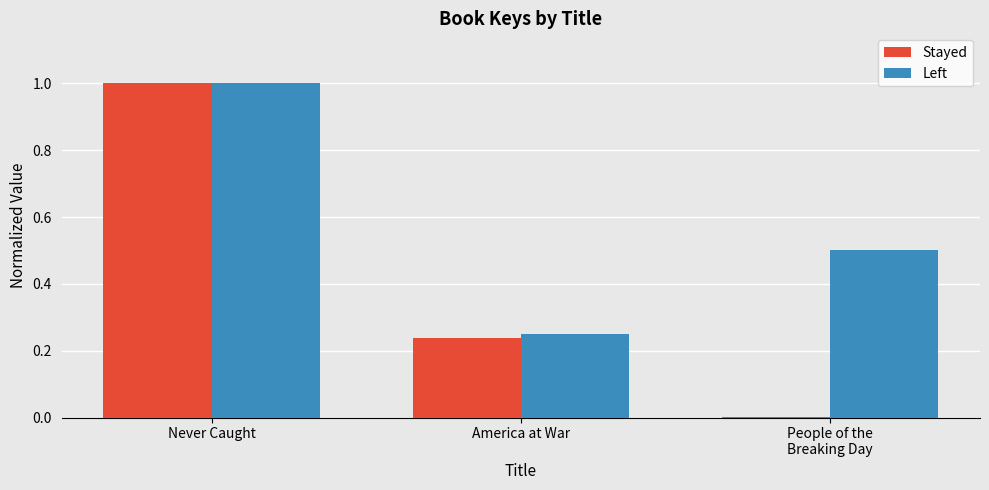

Between Never Caught and America at War, which series saw the biggest shift?

Stayed